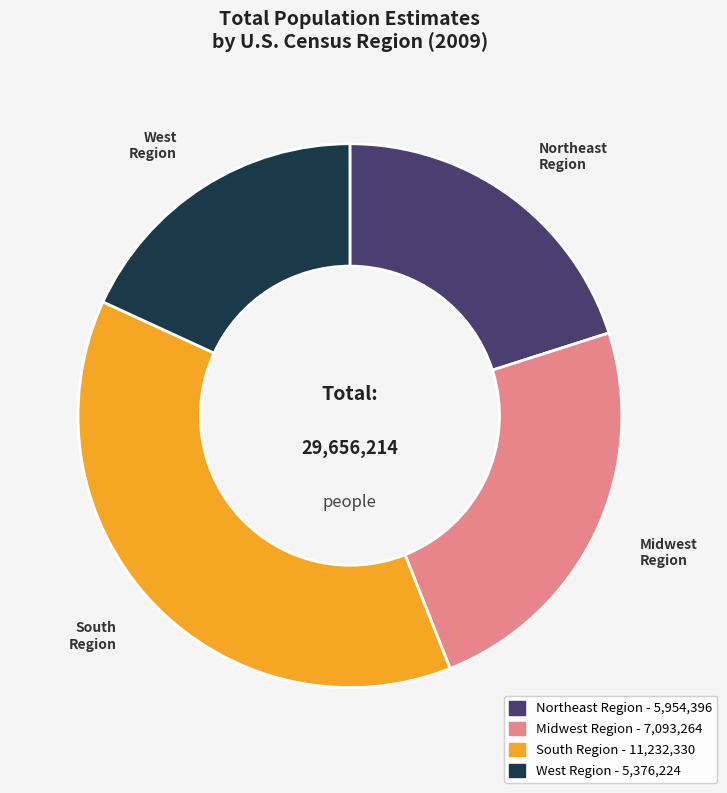

How many slices are in this pie chart?

4